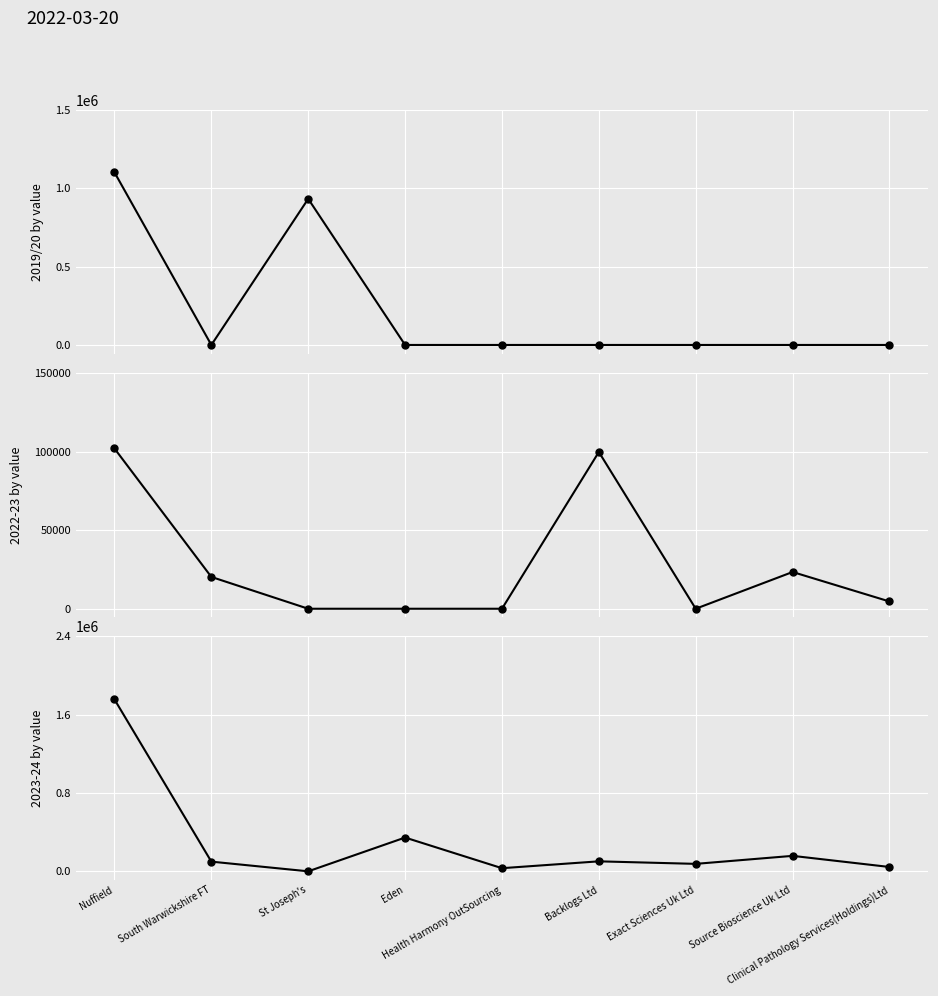

Reading left to right, transcribe all the data shown in this chart.

2019/20 by value: Nuffield=1101544.0	South Warwickshire FT=0.0	St Joseph's=932469.0	Eden=0.0	Health Harmony OutSourcing=0.0	Backlogs Ltd=0.0	Exact Sciences Uk Ltd=0.0	Source Bioscience Uk Ltd=0.0	Clinical Pathology Services(Holdings)Ltd=0.0
2022-23 by value: Nuffield=101997.0	South Warwickshire FT=20244.0	St Joseph's=0.0	Eden=0.0	Health Harmony OutSourcing=0.0	Backlogs Ltd=99775.0	Exact Sciences Uk Ltd=0.0	Source Bioscience Uk Ltd=23385.0	Clinical Pathology Services(Holdings)Ltd=4620.0
2023-24 by value: Nuffield=1755155.0	South Warwickshire FT=98889.6	St Joseph's=0.0	Eden=344900.2	Health Harmony OutSourcing=32000.0	Backlogs Ltd=101931.0	Exact Sciences Uk Ltd=76140.0	Source Bioscience Uk Ltd=157845.0	Clinical Pathology Services(Holdings)Ltd=44333.0